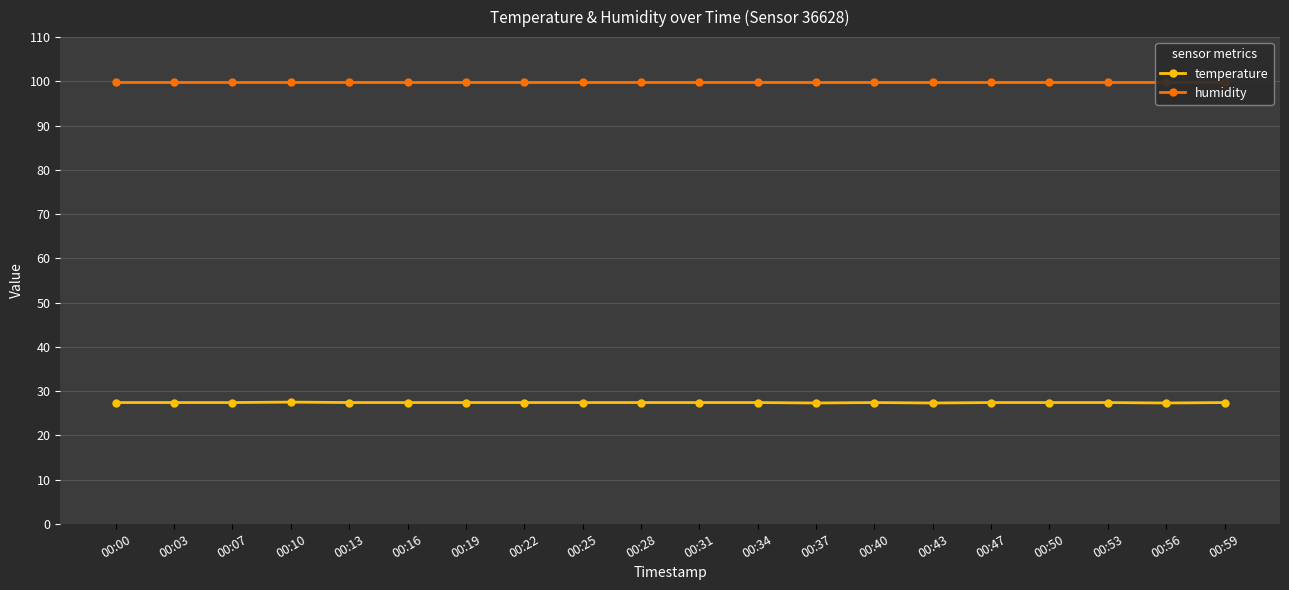

At which label does humidity reach its minimum?

00:00